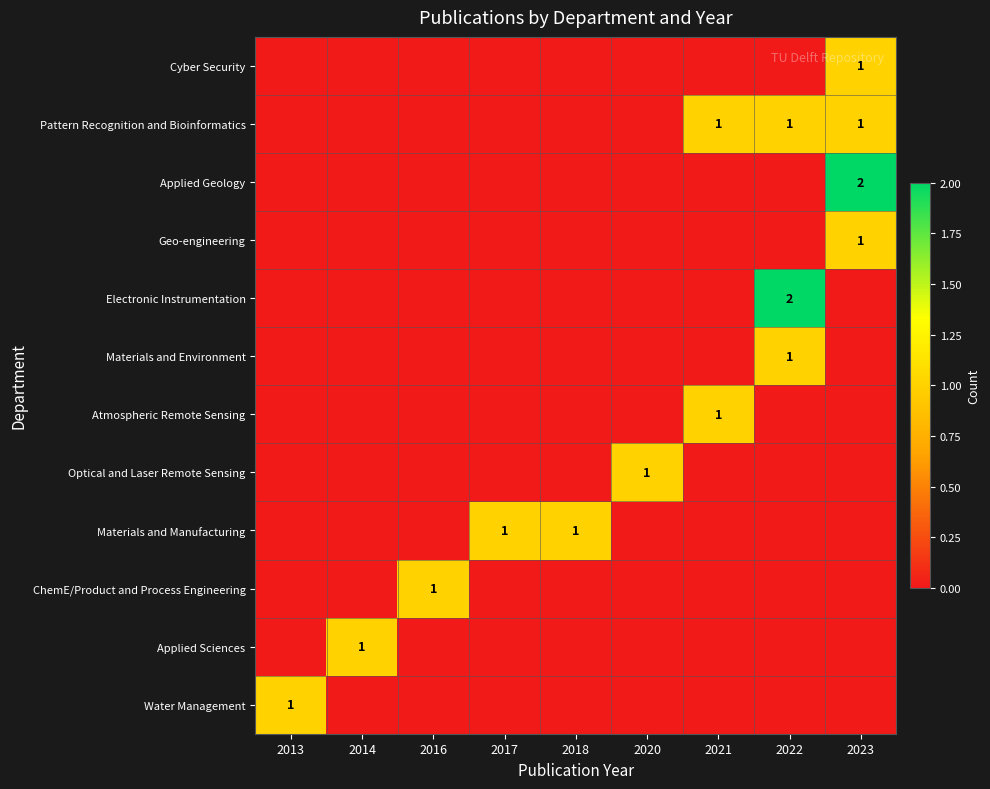

True or false: Applied Geology has a value of 1 at 2023.

False